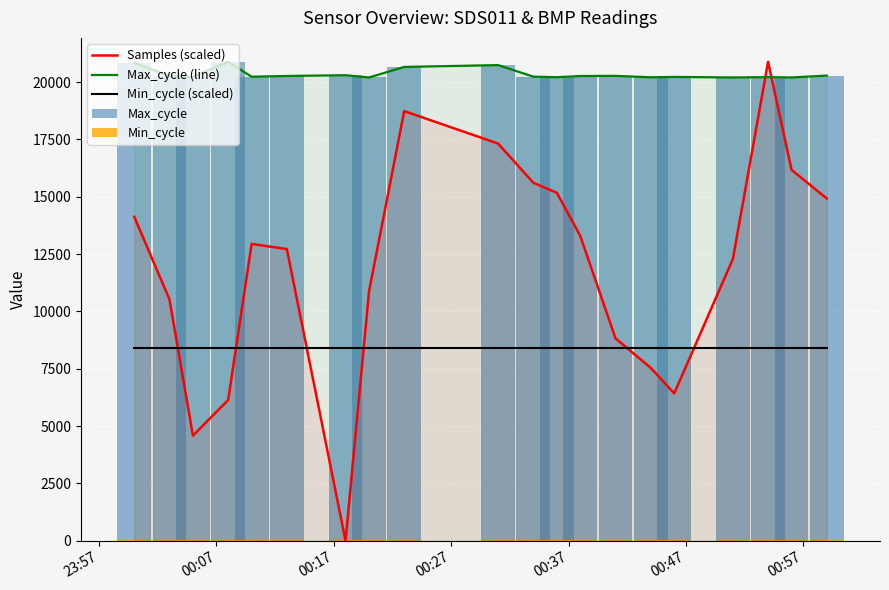

How many intersections are there between Min_cycle (scaled) and Samples (scaled)?

6